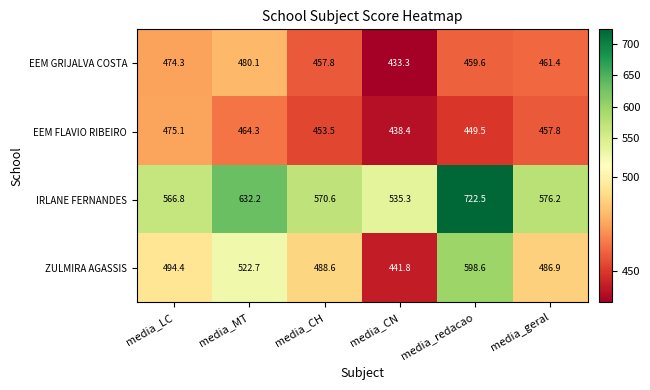

What is the minimum value shown in the chart?

433.3